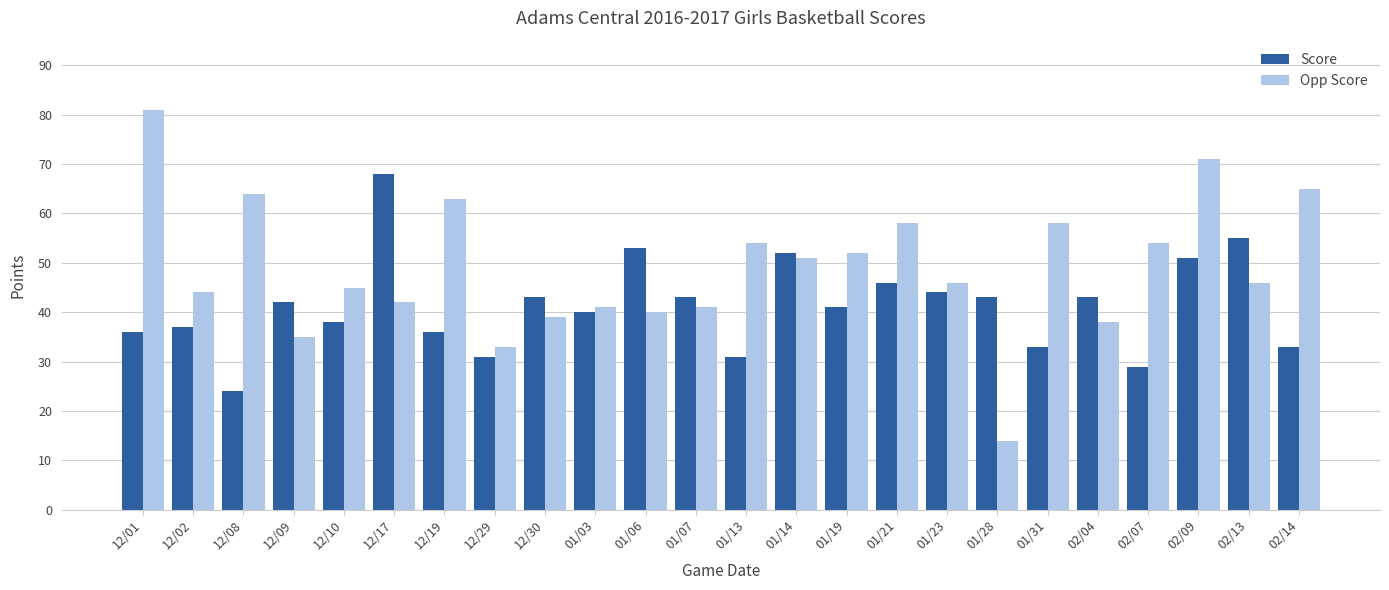

List the series in order of their peak value, lowest first.

Score, Opp Score